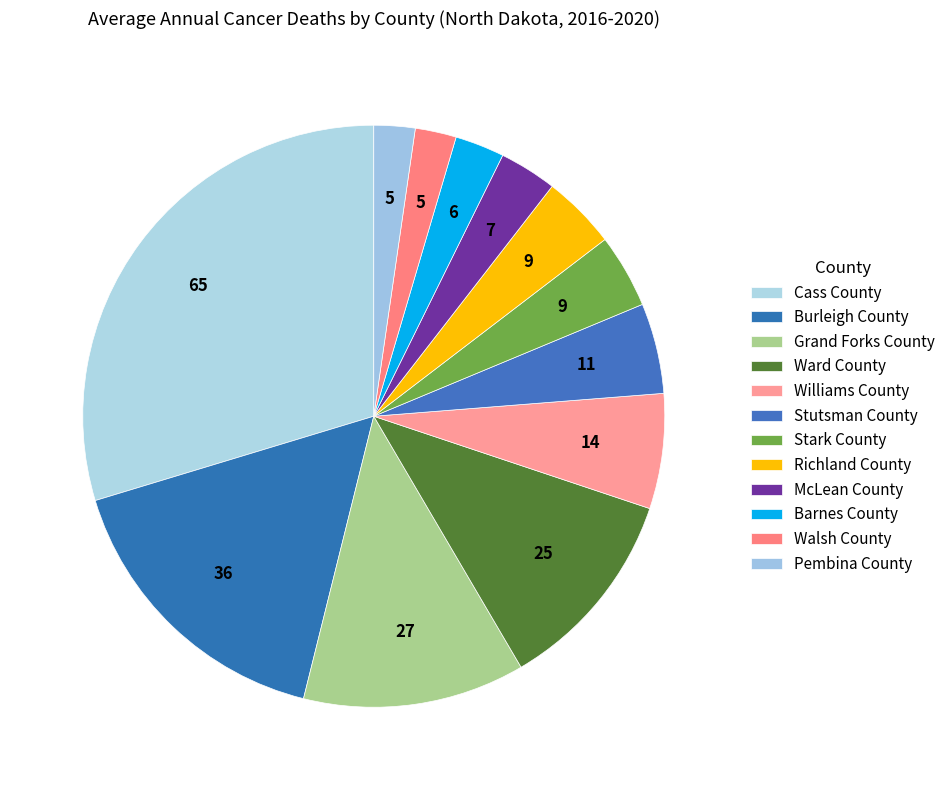

How many segments does this pie chart have?

12